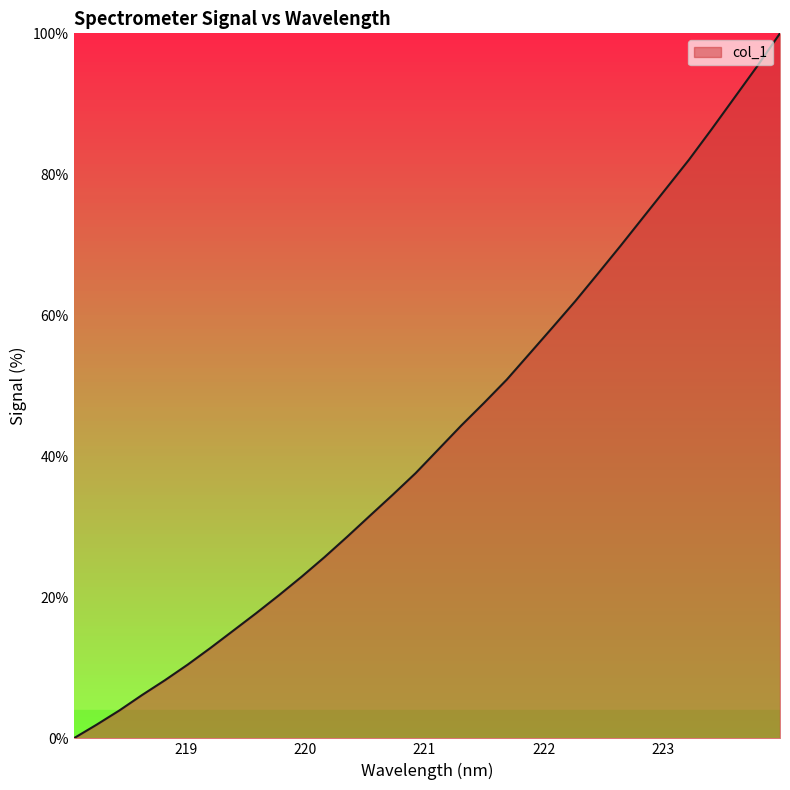

How many positive values are there?

31